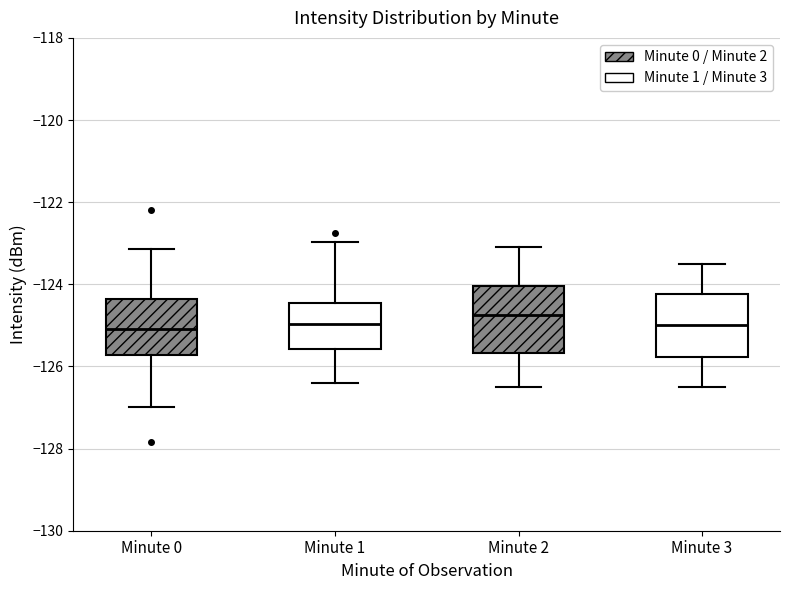

Reading left to right, transcribe this box plot: for each box, give where its median line is, the range the box spans, and where its two whiskers end, as read against the y-axis. The values are not printed on the chart, so give them approximately, as read against the axis.

Minute 0: median -125.0, box -125.8 to -124.4, whiskers -127.0 to -123.2
Minute 1: median -125.0, box -125.6 to -124.4, whiskers -126.4 to -123.0
Minute 2: median -124.8, box -125.6 to -124.0, whiskers -126.4 to -123.0
Minute 3: median -125.0, box -125.8 to -124.2, whiskers -126.4 to -123.4